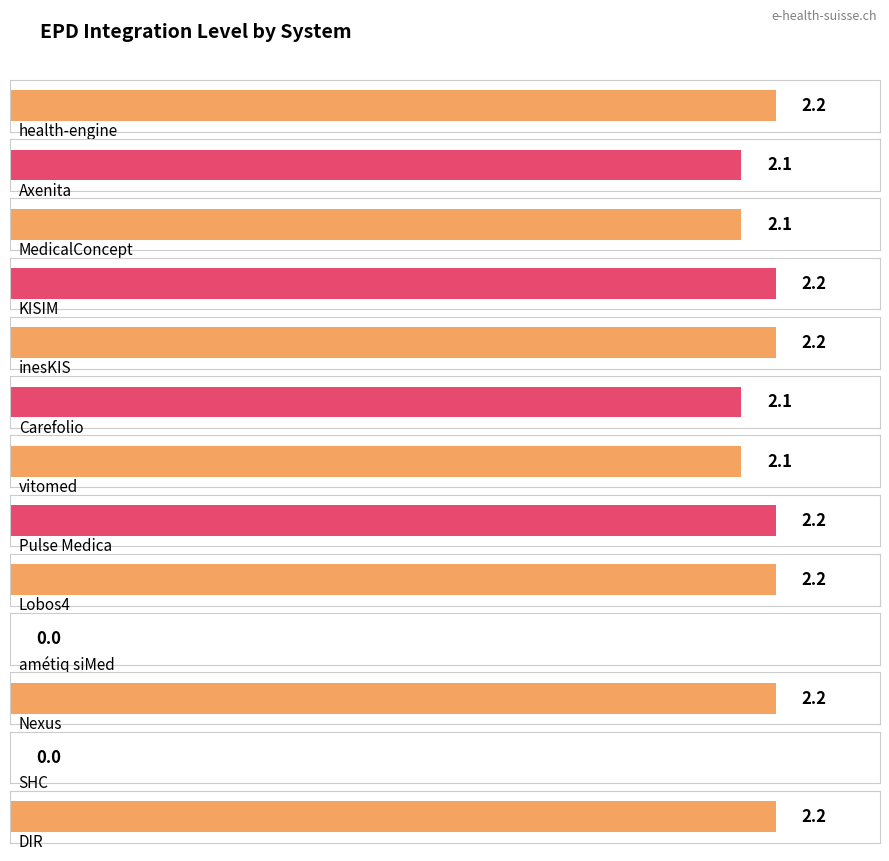

List the labels in order of value, smallest first.

amétiq siMed, SHC, Axenita, MedicalConcept, Carefolio, vitomed, health-engine, KISIM, inesKIS, Pulse Medica, Lobos4, Nexus, DIR